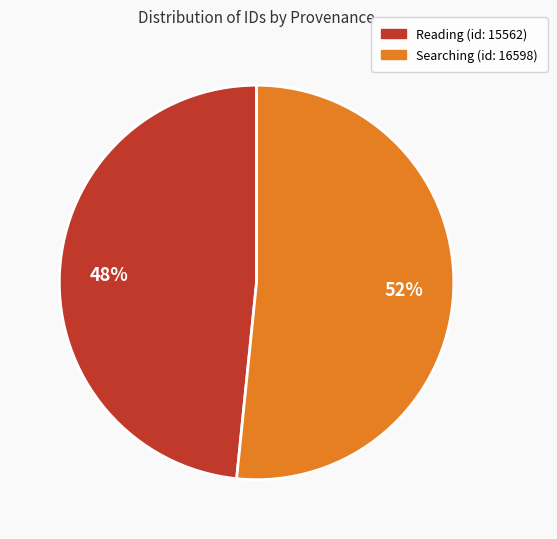

How many slices are in this pie chart?

2